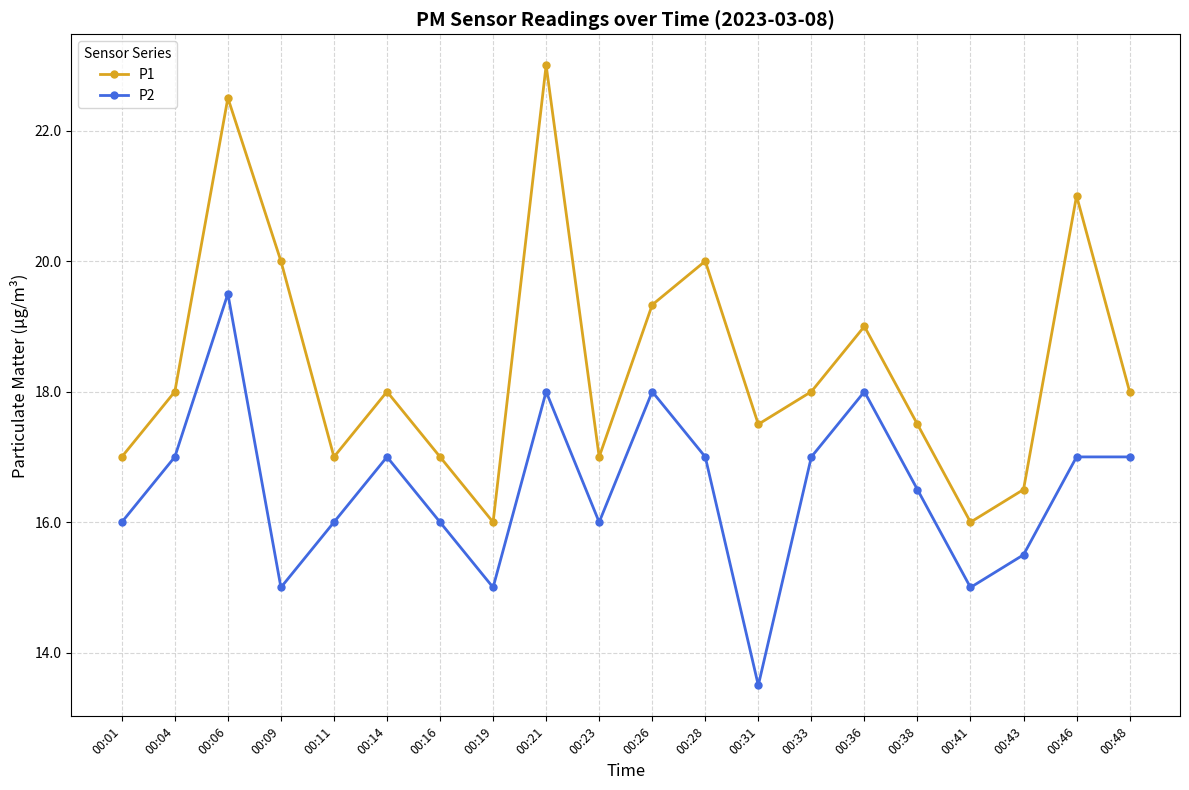

What is the smallest value displayed?

13.5